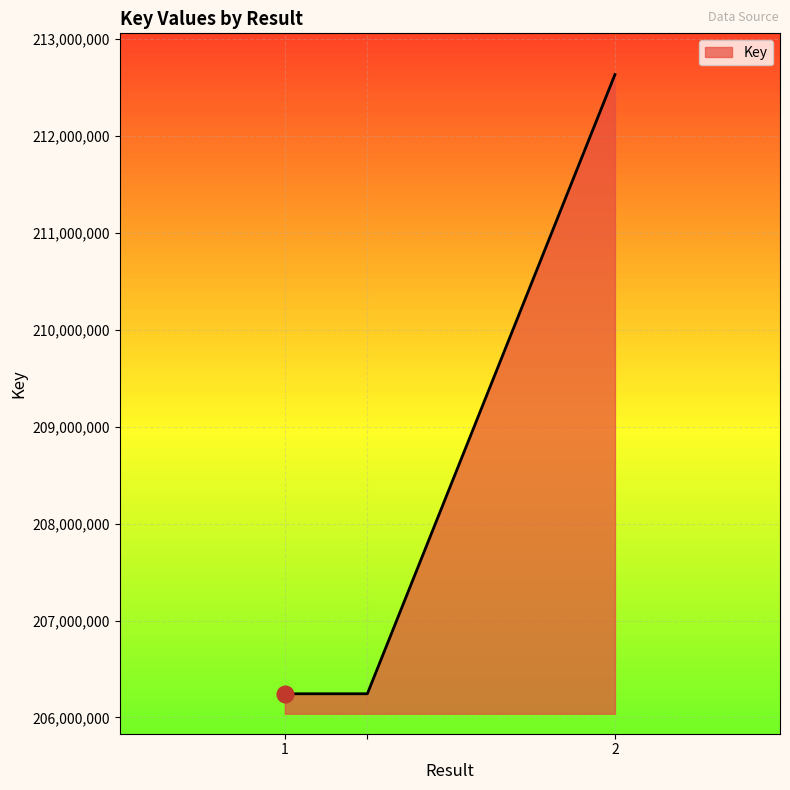

What is the difference between the maximum and minimum values?

6391430